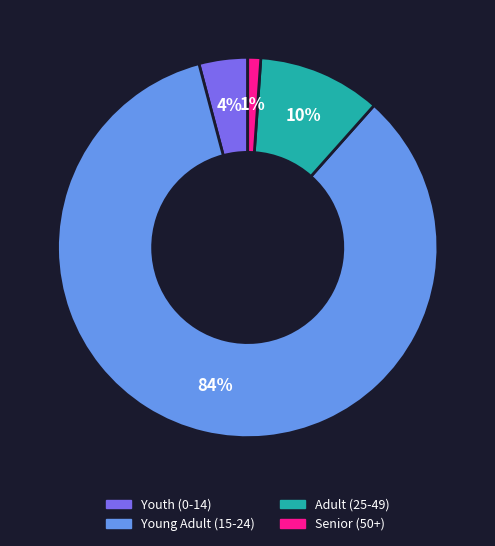

To the nearest percent, what is the average slice percentage?

25%